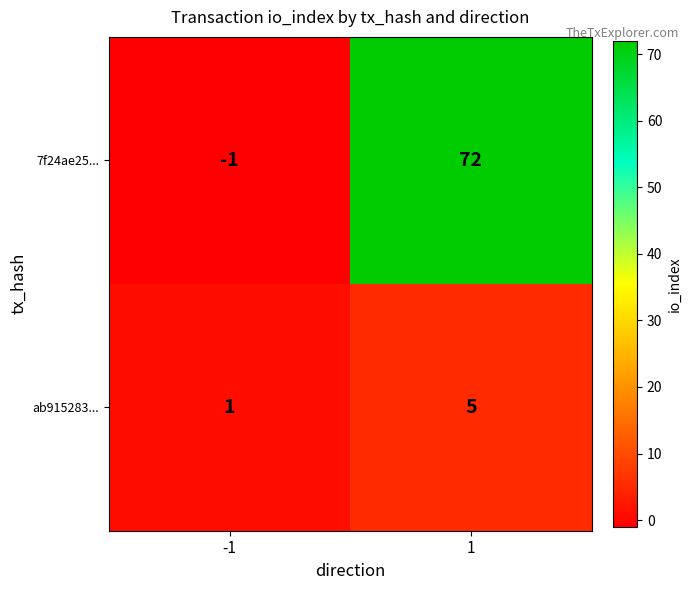

Which series has the largest range (max minus min)?

7f24ae25...